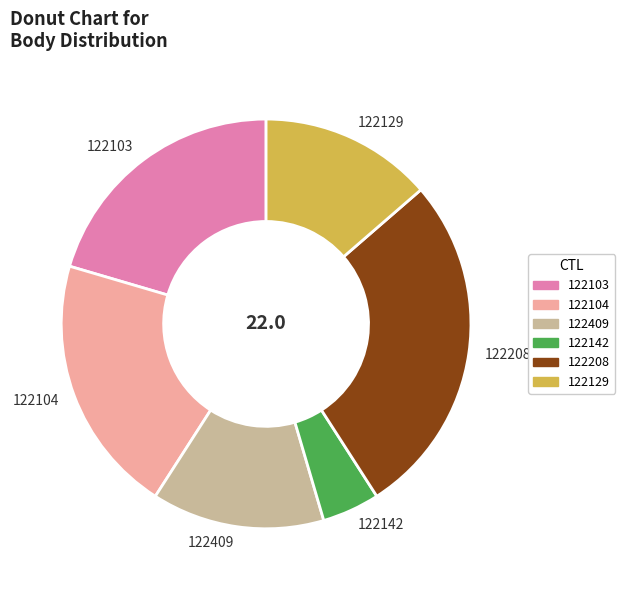

The 122104 slice represents 31% of the pie. True or false?

False